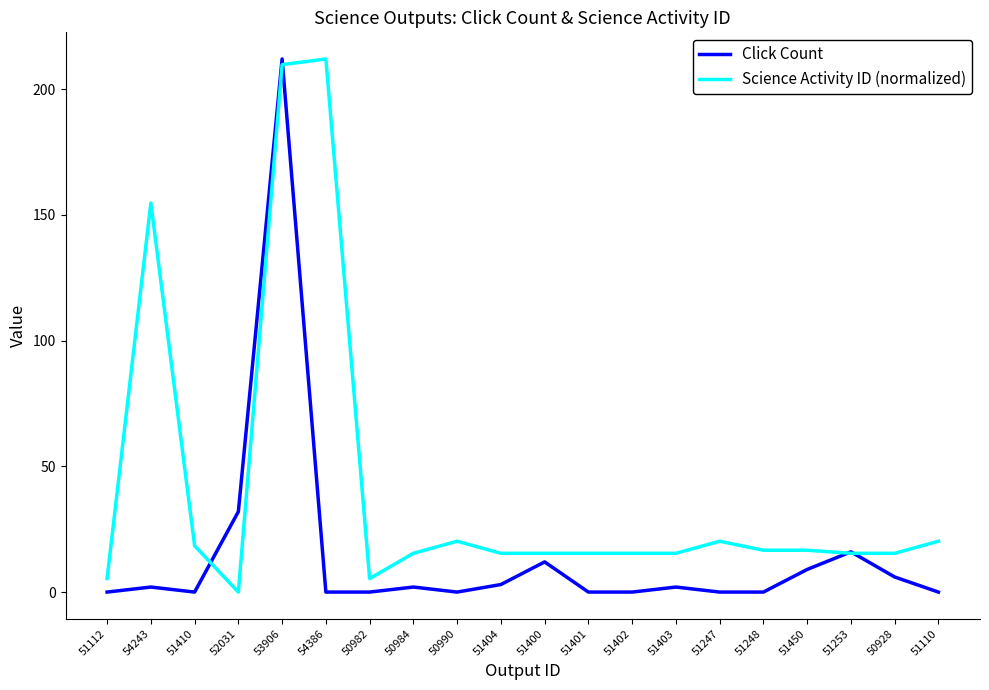

Rank the series by their average value, from highest to lowest.

Science Activity ID (normalized), Click Count